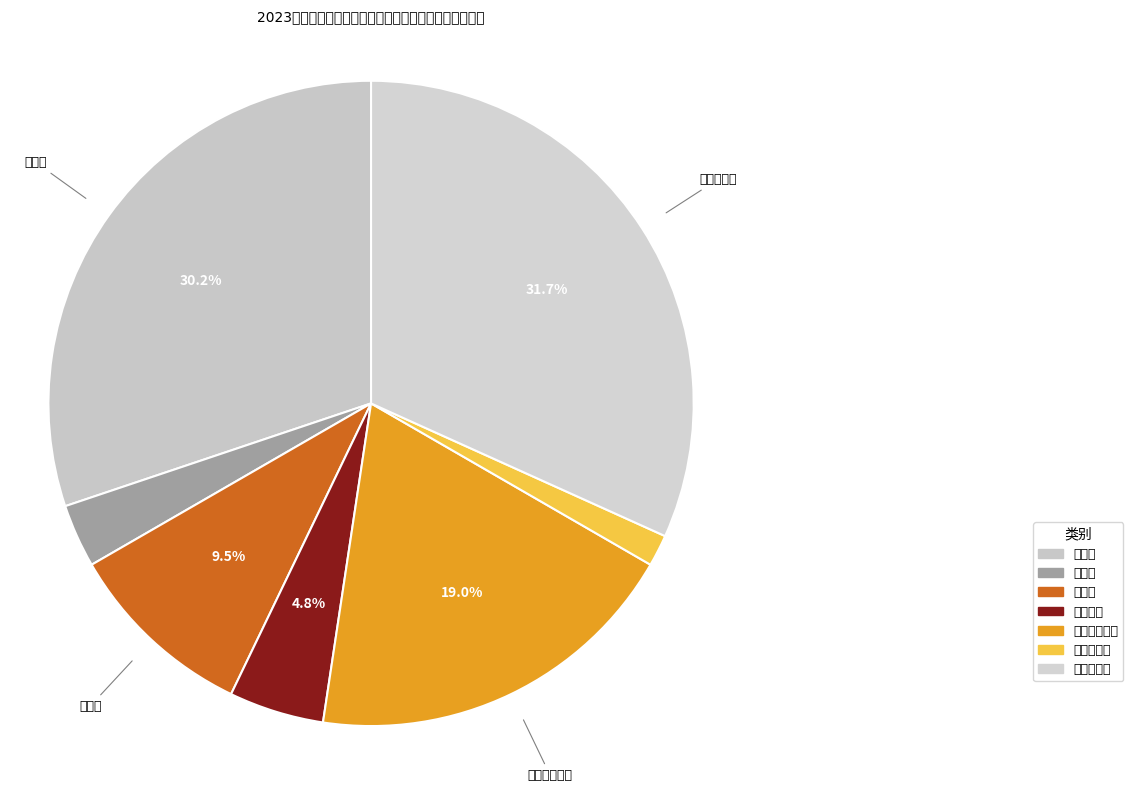

Rank the categories by value from lowest to highest.

行政后勤类, 儿科类, 妇产科类, 外科类, 门诊医技药类, 内科类, 医联体单位